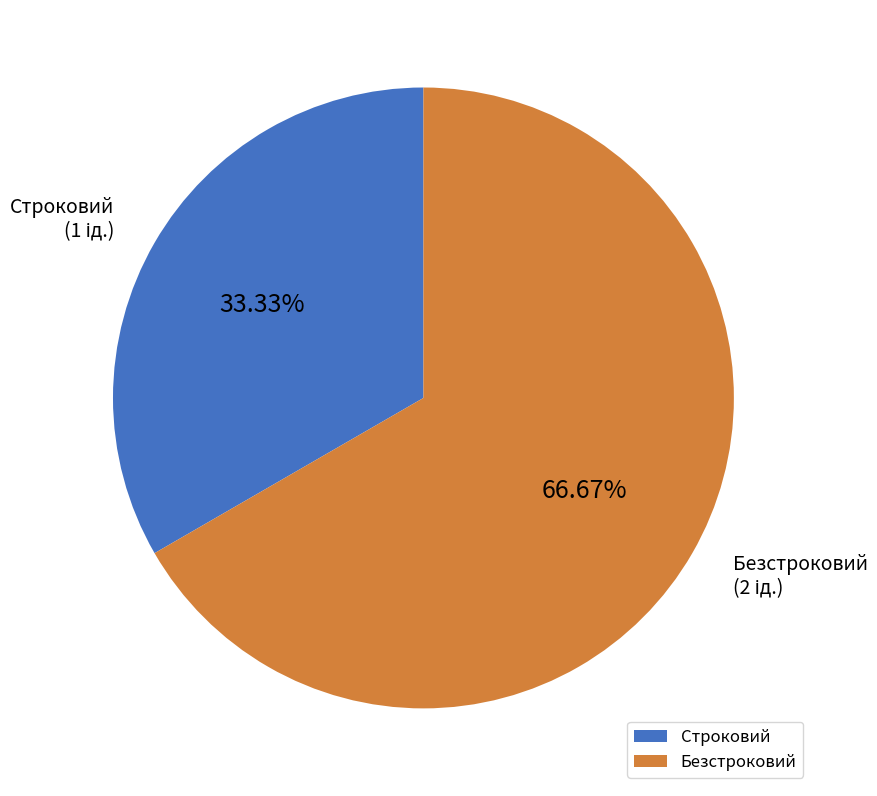

Which slice is the smallest?

Строковий